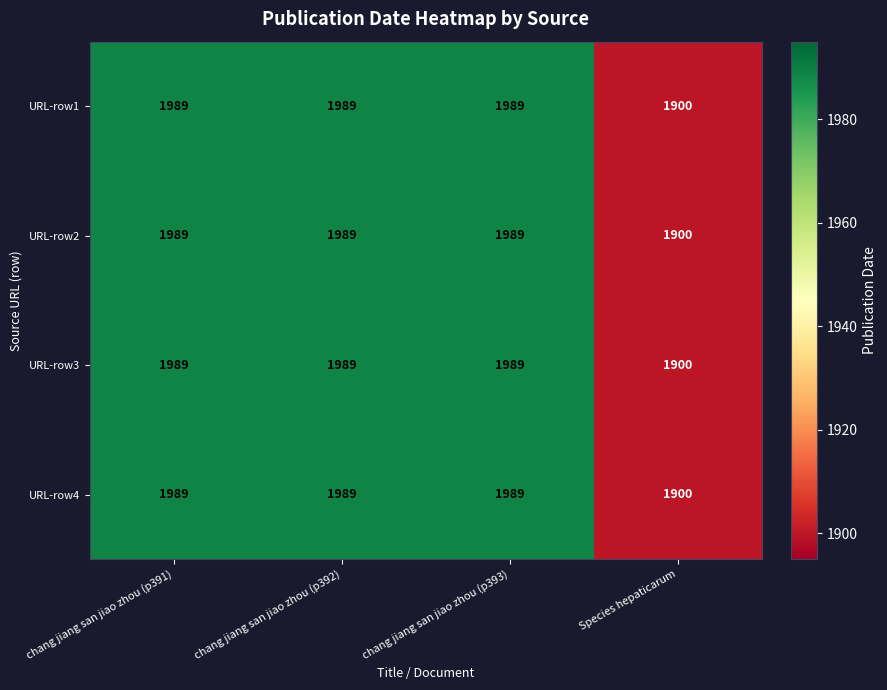

Is it true that URL-row2 equals 3415 at chang jiang san jiao zhou (p391)?

False